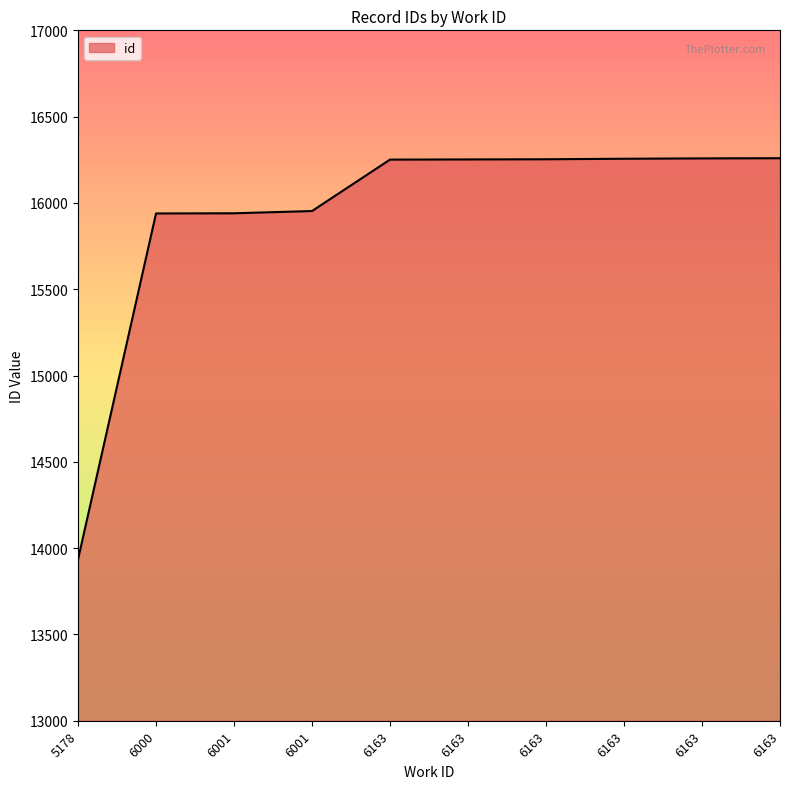

Where does the data first go above 16252?

6163